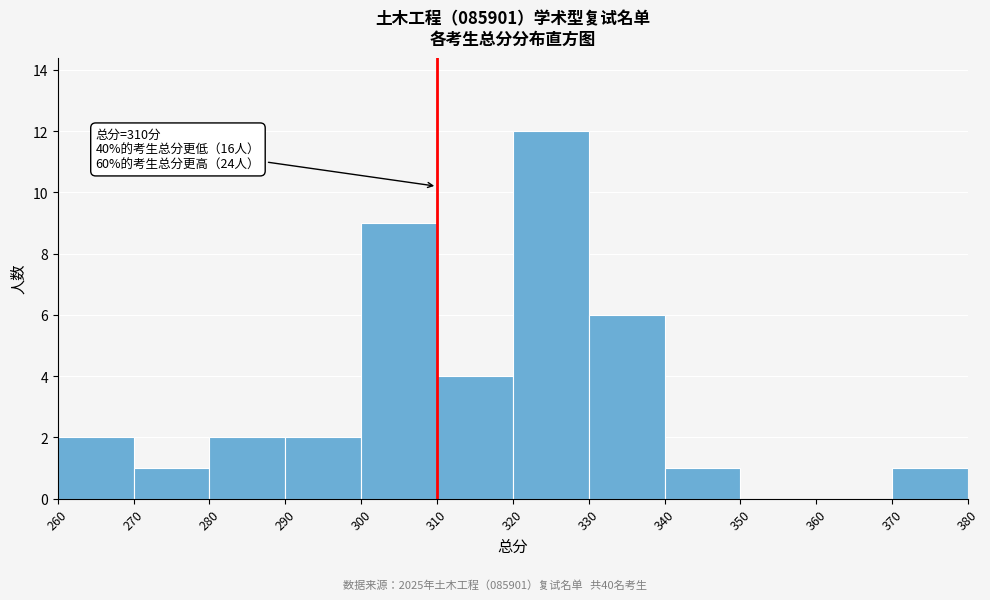

Which range on the x-axis has the tallest bar?

320 to 330